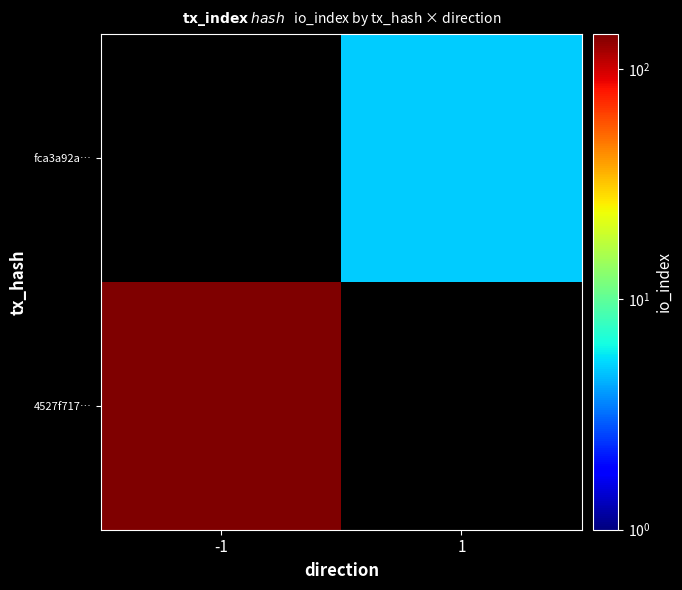

Which has a higher value, -1 or 1?

-1